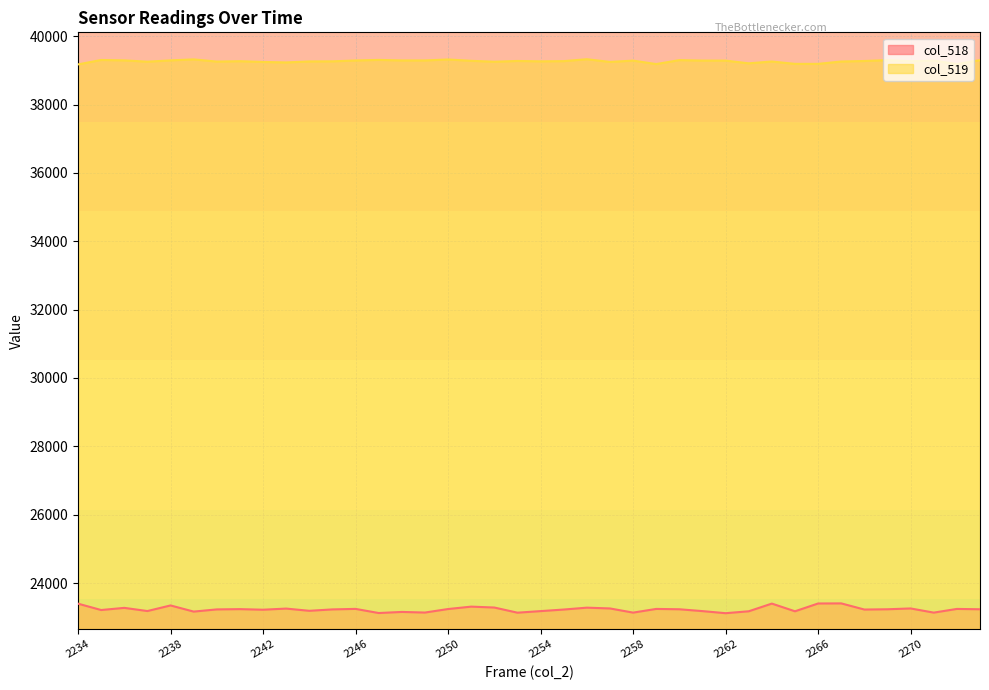

How many data points in col_518 are above 23233?

17